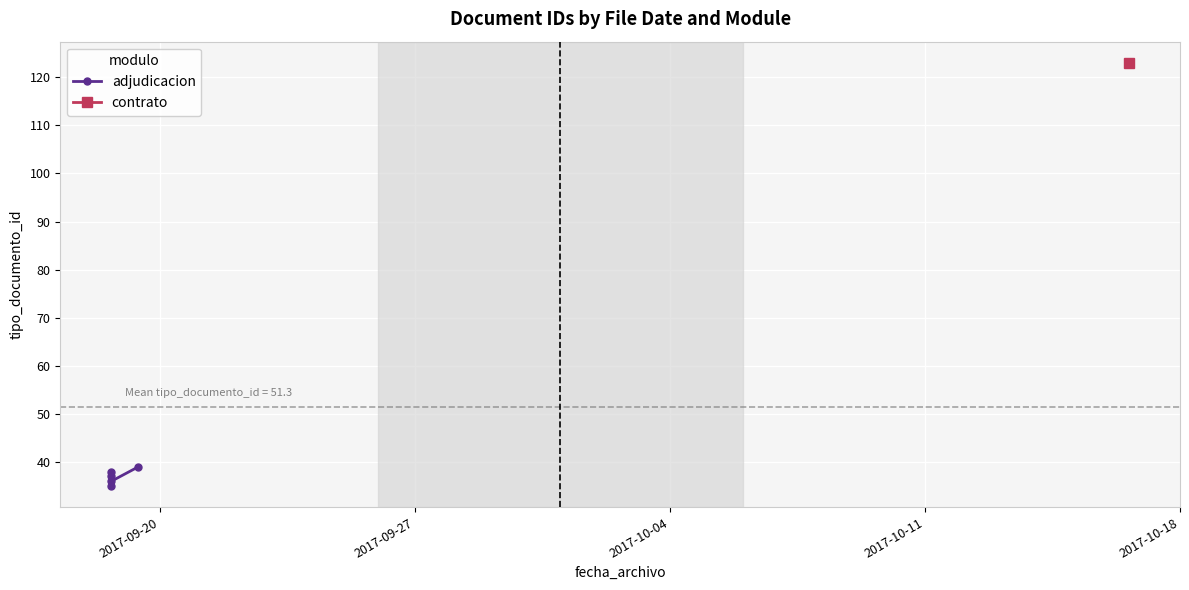

What position from the left is 2017-10-18?

5